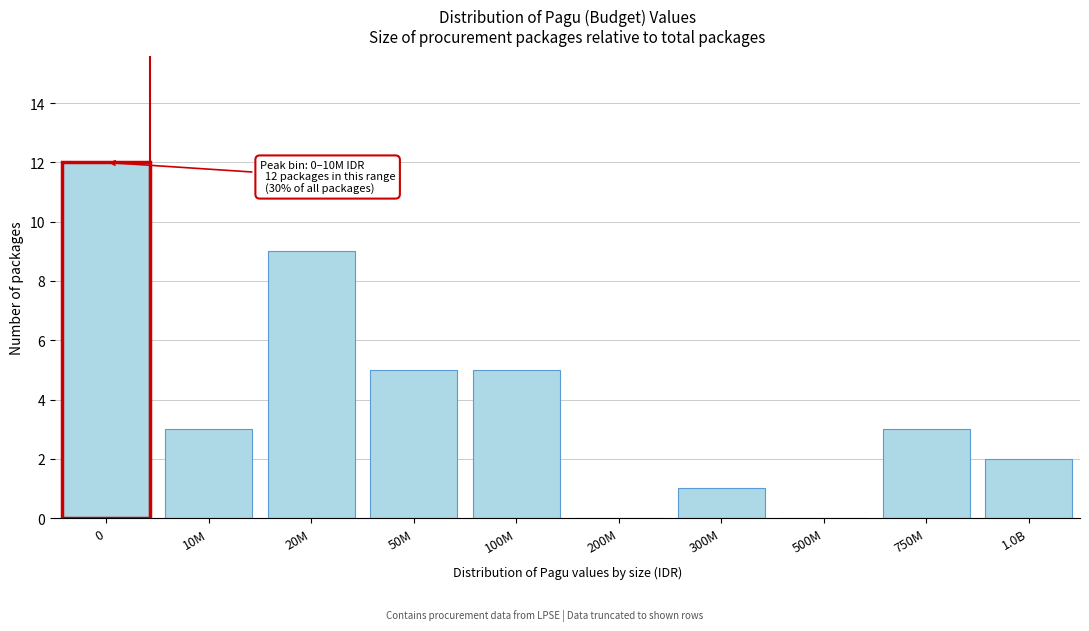

Reading left to right, list all the values displayed in this chart.

0=12	10M=3	20M=9	50M=5	100M=5	200M=0	300M=1	500M=0	750M=3	1.0B=2